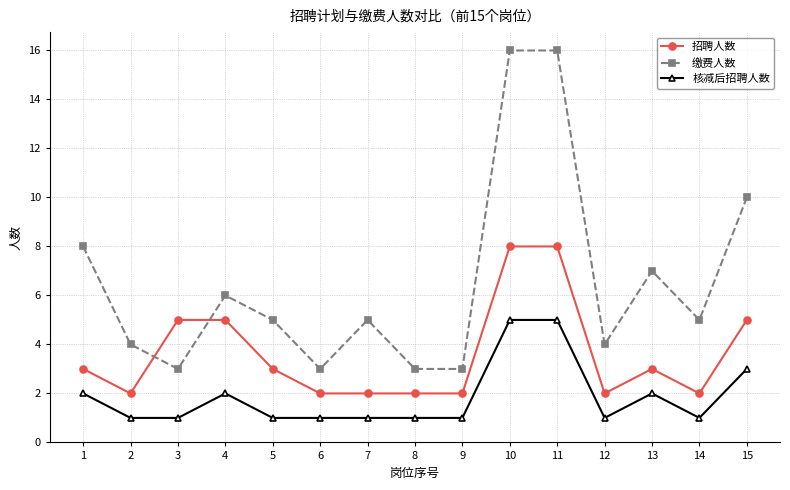

At which category does 招聘人数 reach its first local valley?

2